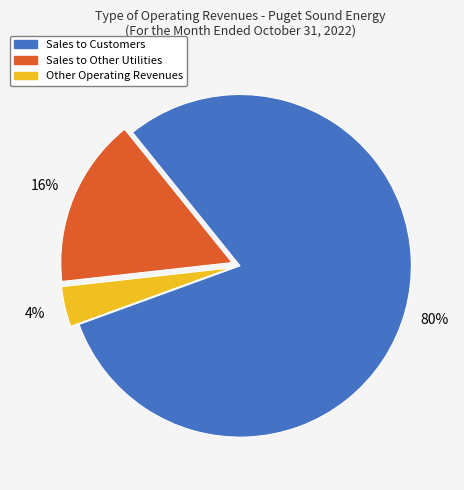

To the nearest percent, what is the difference between the Sales to Customers and Sales to Other Utilities slice percentages?

64%